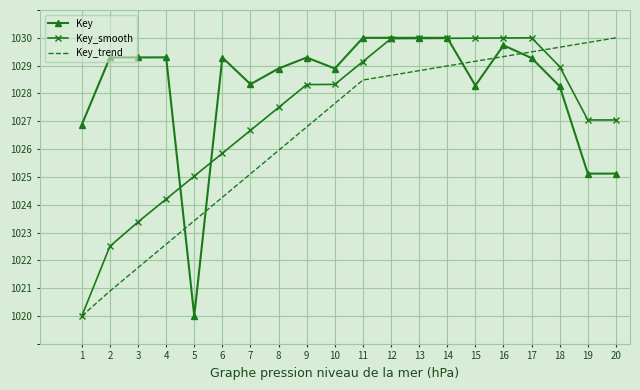

What is the average value of the Key series?

1028.3